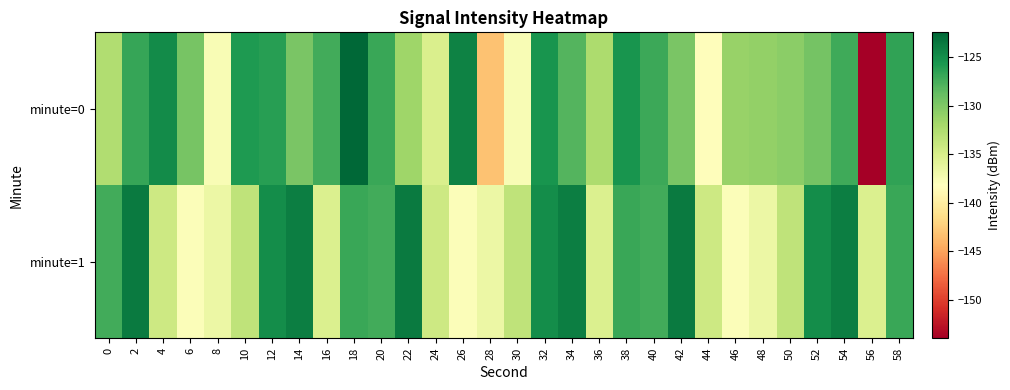

What is the spread (max minus min) of values at 32?

0.5